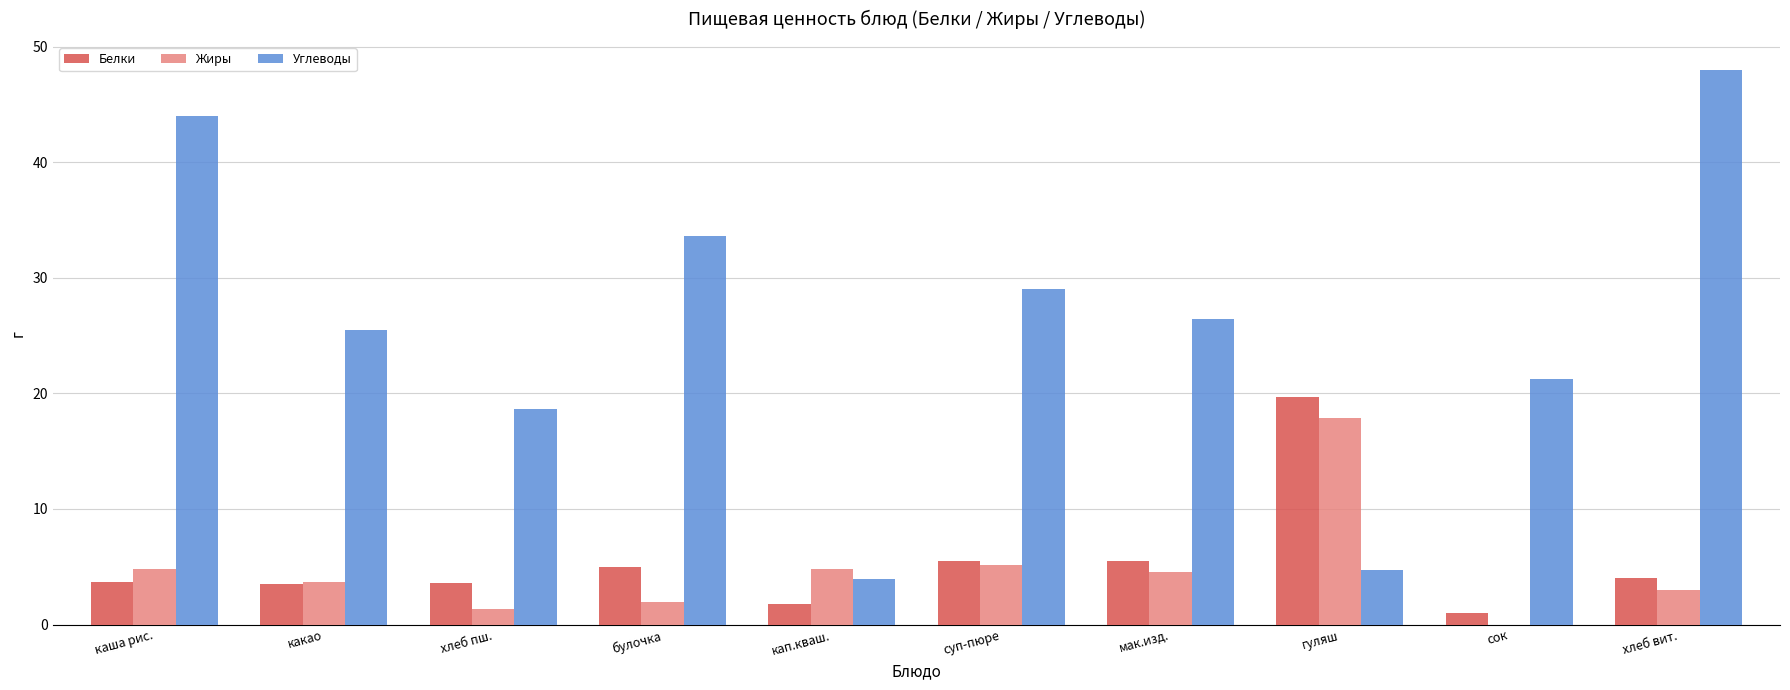

The Жиры series shows 8.6 at суп-пюре. True or false?

False